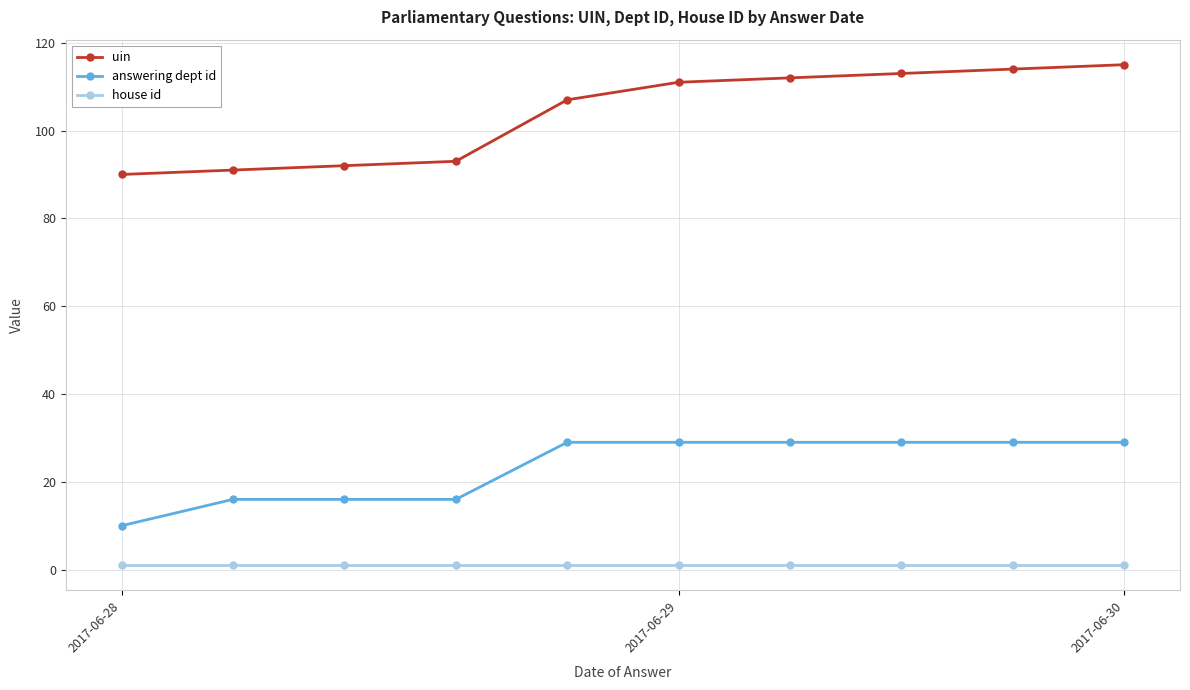

At how many categories does at least one series exceed 53?

10